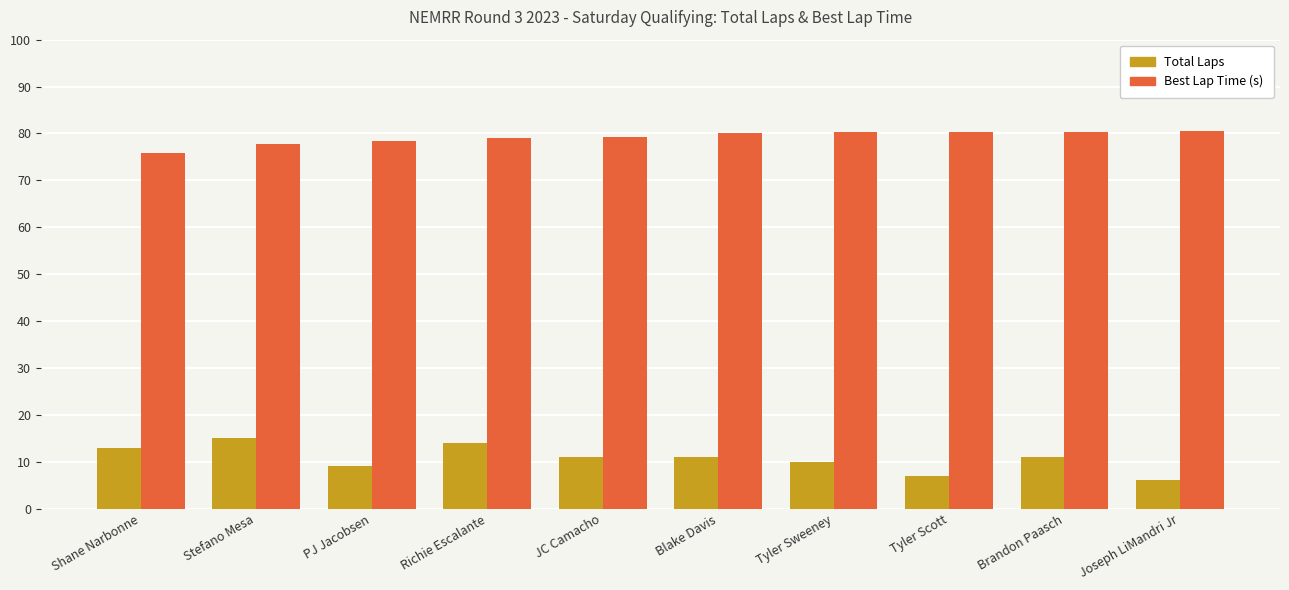

The Total Laps series shows 13.0 at Shane Narbonne. True or false?

True